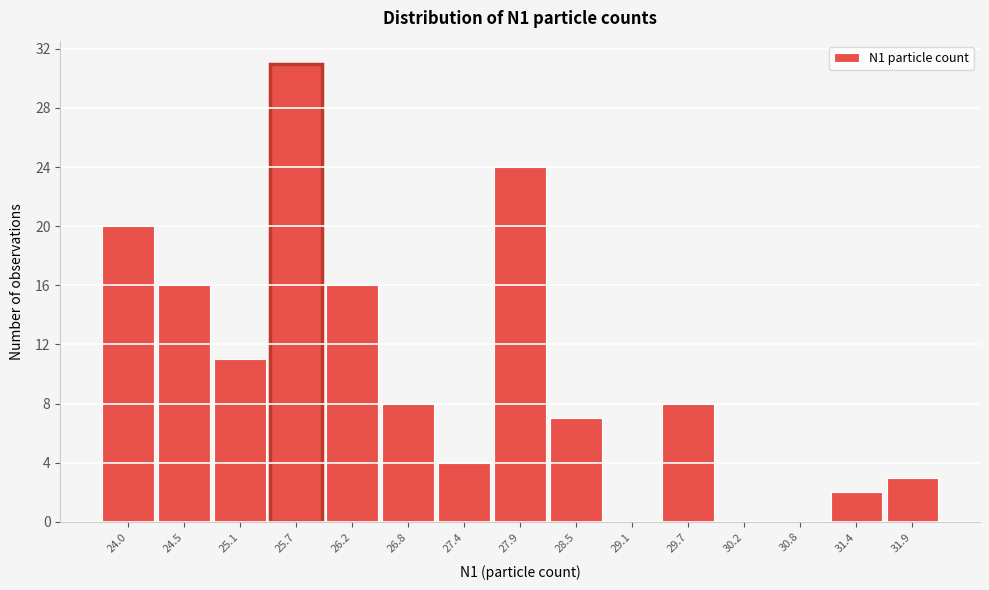

Reading right to left, list all the values displayed in this chart.

31.9=3	31.4=2	30.8=0	30.2=0	29.7=8	29.1=0	28.5=7	27.9=24	27.4=4	26.8=8	26.2=16	25.7=31	25.1=11	24.5=16	24.0=20